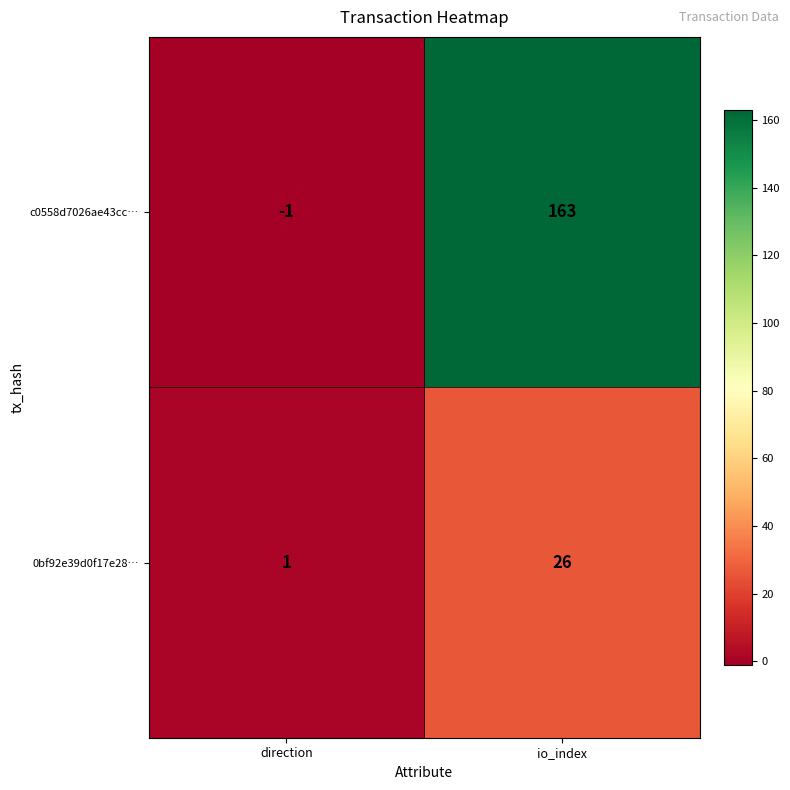

Which series has the widest spread of values?

c0558d7026ae43cc…